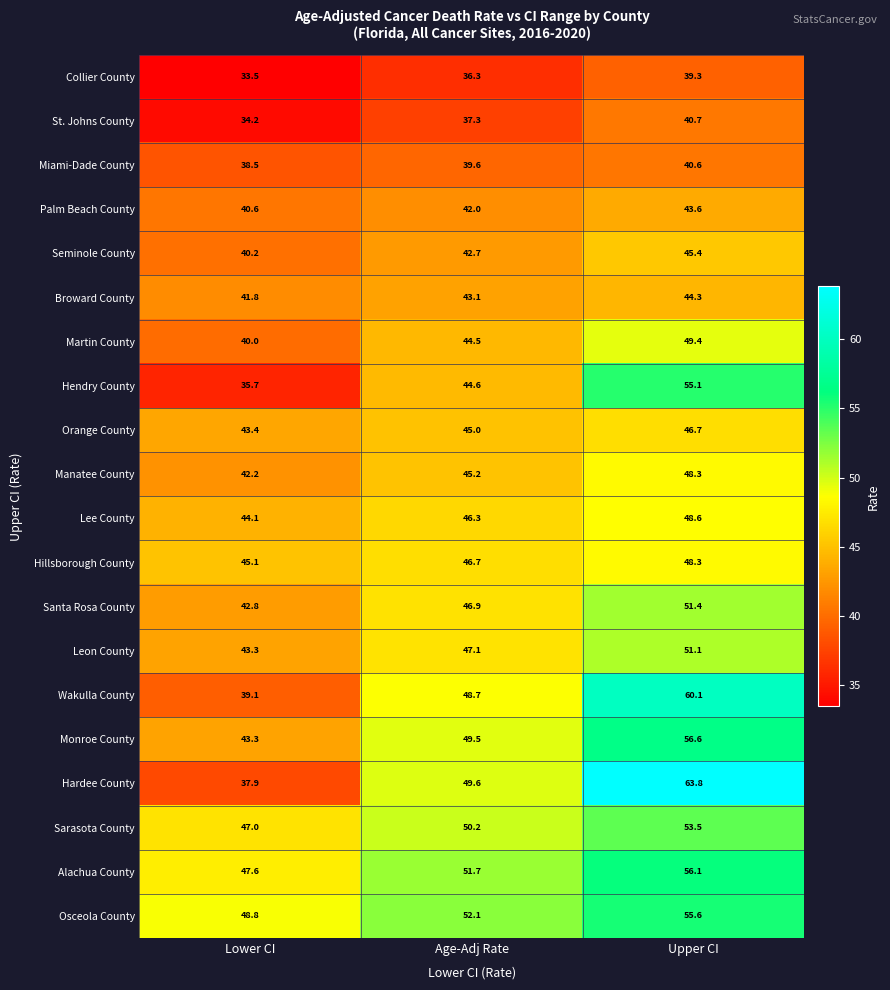

Which series has the widest spread of values?

Hardee County